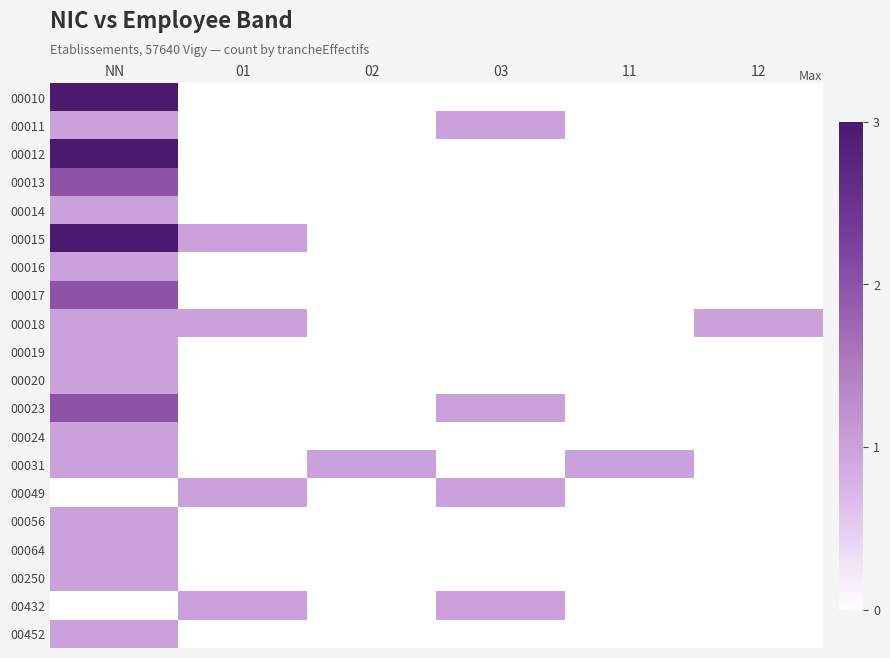

Reading left to right, extract all data points from this chart.

00010: NN=3	01=0	02=0	03=0	11=0	12=0
00011: NN=1	01=0	02=0	03=1	11=0	12=0
00012: NN=3	01=0	02=0	03=0	11=0	12=0
00013: NN=2	01=0	02=0	03=0	11=0	12=0
00014: NN=1	01=0	02=0	03=0	11=0	12=0
00015: NN=3	01=1	02=0	03=0	11=0	12=0
00016: NN=1	01=0	02=0	03=0	11=0	12=0
00017: NN=2	01=0	02=0	03=0	11=0	12=0
00018: NN=1	01=1	02=0	03=0	11=0	12=1
00019: NN=1	01=0	02=0	03=0	11=0	12=0
00020: NN=1	01=0	02=0	03=0	11=0	12=0
00023: NN=2	01=0	02=0	03=1	11=0	12=0
00024: NN=1	01=0	02=0	03=0	11=0	12=0
00031: NN=1	01=0	02=1	03=0	11=1	12=0
00049: NN=0	01=1	02=0	03=1	11=0	12=0
00056: NN=1	01=0	02=0	03=0	11=0	12=0
00064: NN=1	01=0	02=0	03=0	11=0	12=0
00250: NN=1	01=0	02=0	03=0	11=0	12=0
00432: NN=0	01=1	02=0	03=1	11=0	12=0
00452: NN=1	01=0	02=0	03=0	11=0	12=0